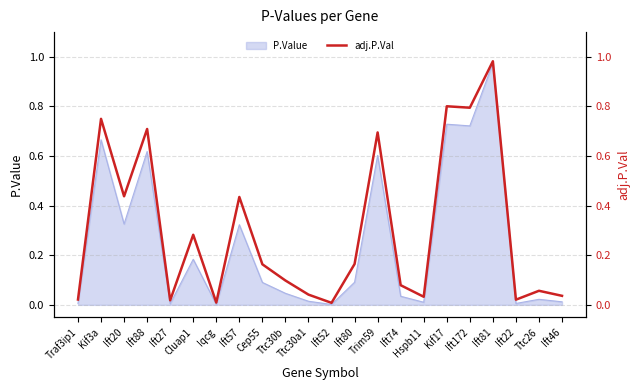

List the labels in order of value, largest first.

Ift81, Kif17, Ift172, Kif3a, Ift88, Trim59, Ift20, Ift57, Cluap1, Ift80, Cep55, Ttc30b, Ift74, Ttc26, Ttc30a1, Ift46, Hspb11, Traf3ip1, Ift22, Ift27, Iqcg, Ift52